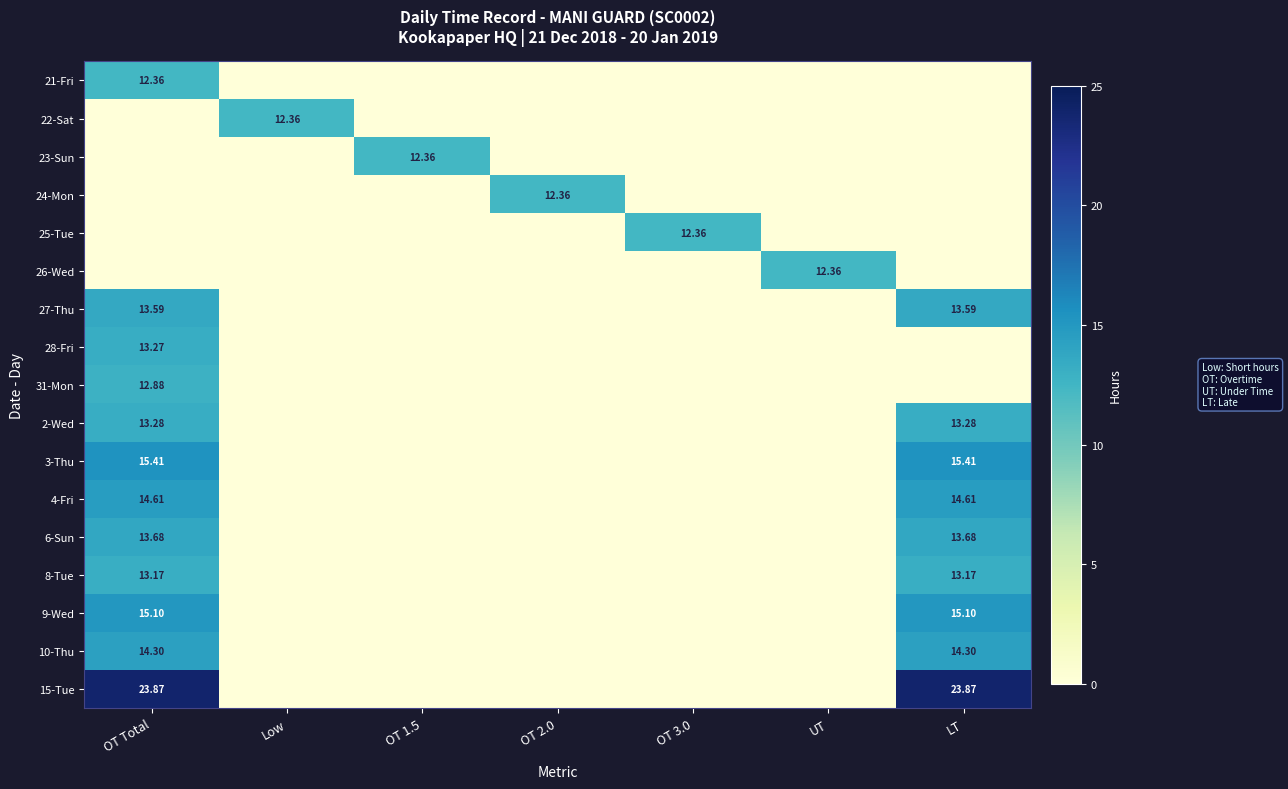

What is the spread (max minus min) of values at OT 1.5?

12.4